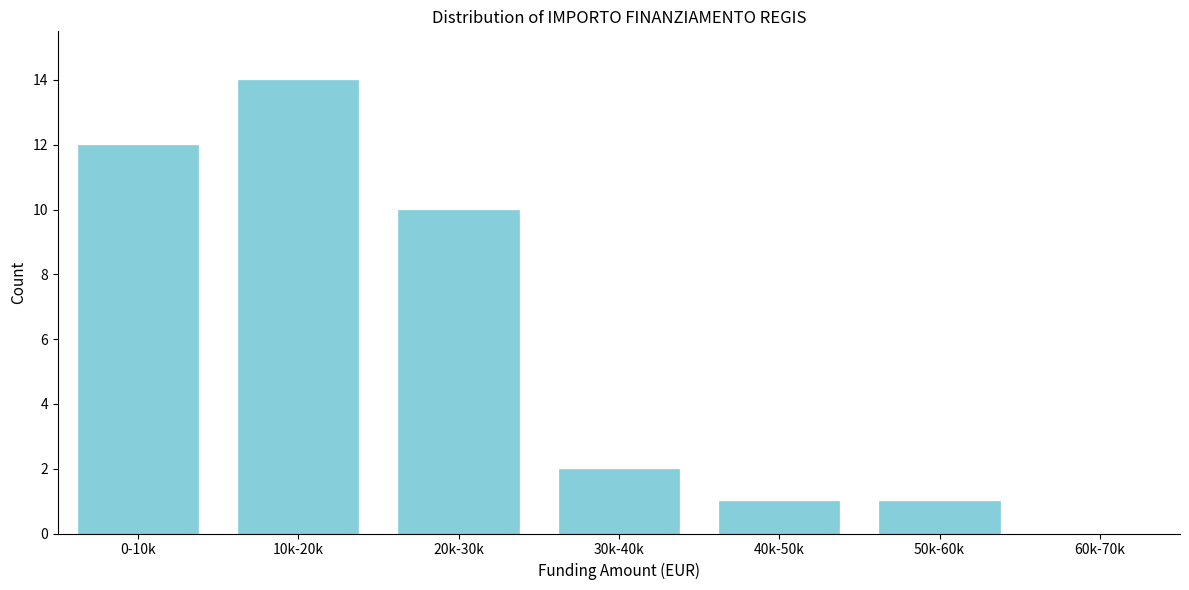

Reading left to right, extract all data points from this chart.

0-10k=12	10k-20k=14	20k-30k=10	30k-40k=2	40k-50k=1	50k-60k=1	60k-70k=0